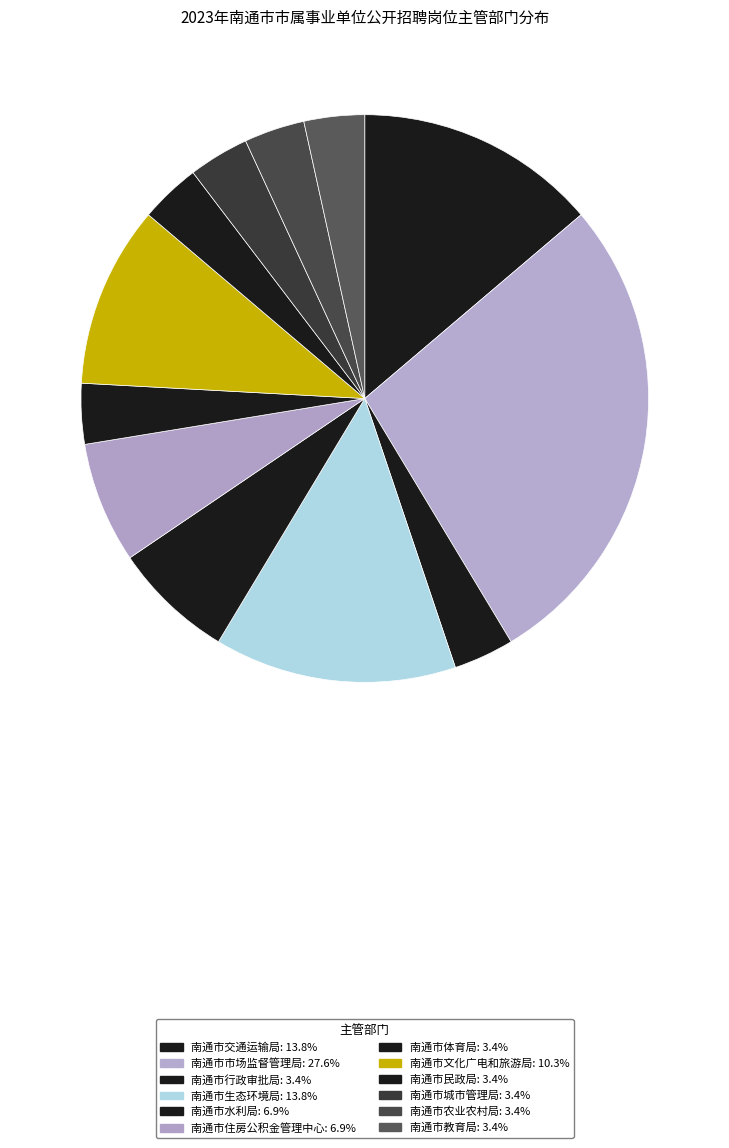

How many slices are in this pie chart?

12